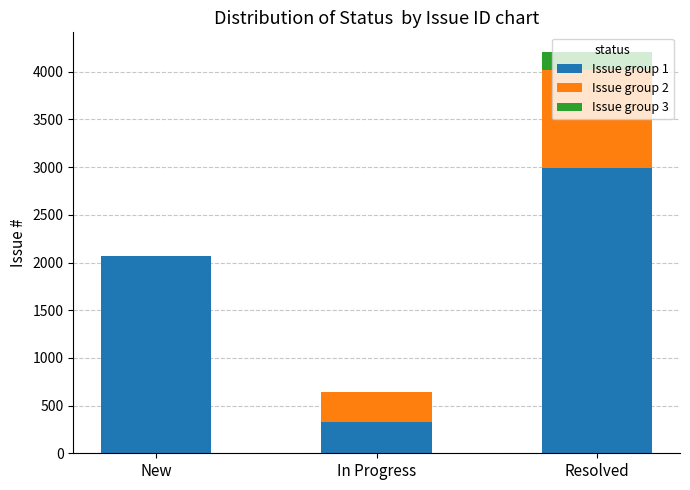

At which category is the sum across all series the highest?

Resolved